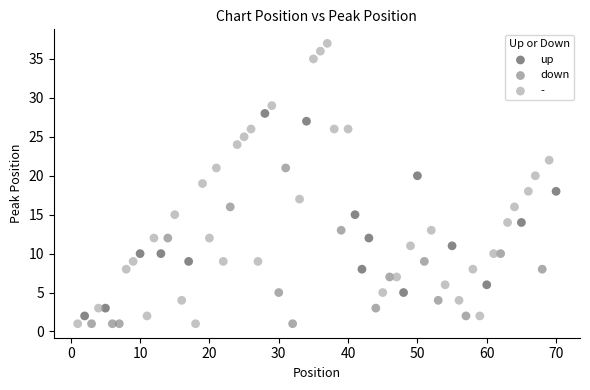

Which series reaches the maximum Y coordinate?

-